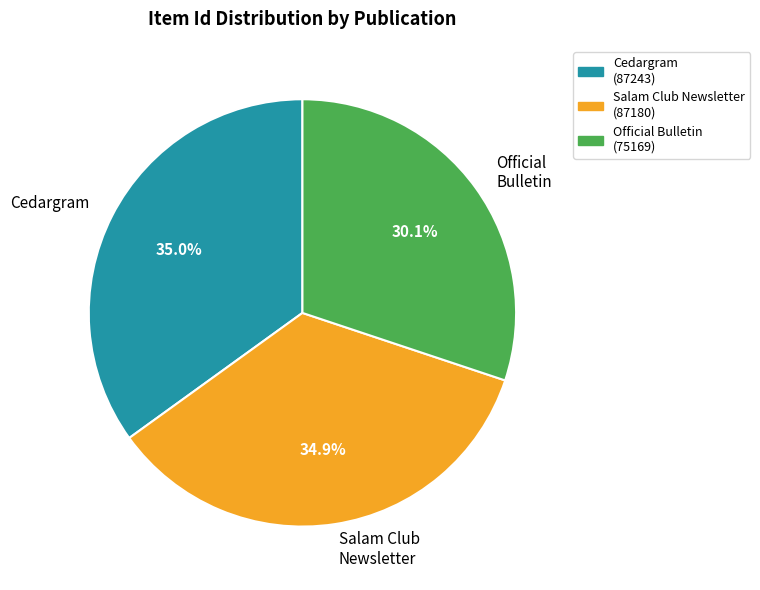

Which slice is the smallest?

Official Bulletin